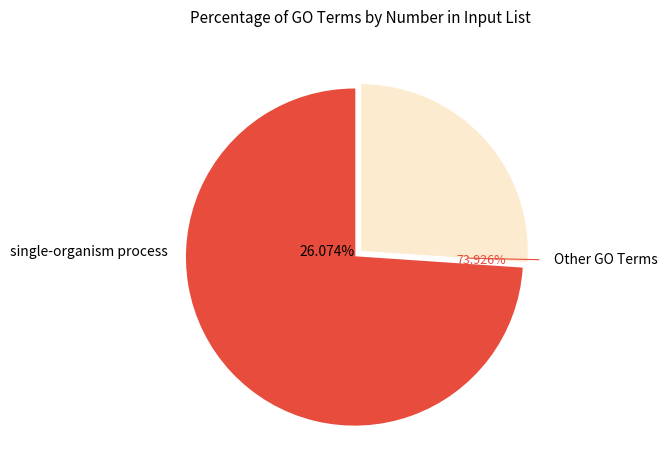

Is there a majority slice in this chart?

Yes